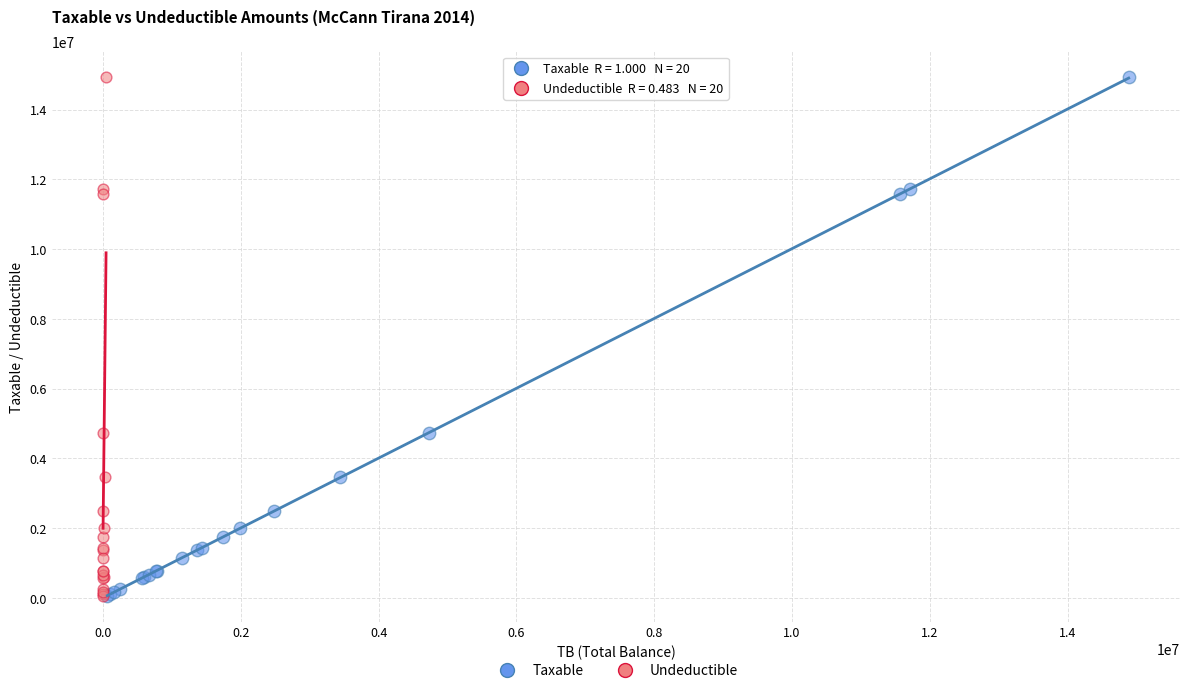

What are all the series names shown in the legend?

Taxable, Undeductible